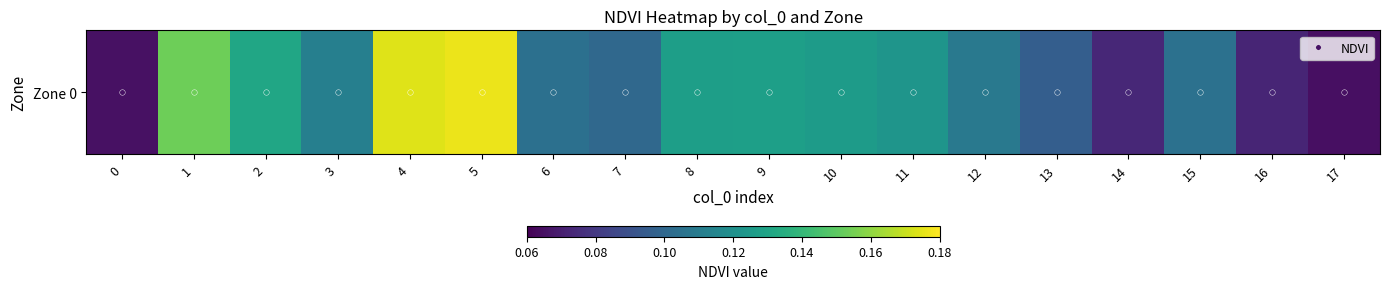

Reading left to right, transcribe all the data shown in this chart.

0.1	0.2	0.1	0.1	0.2	0.2	0.1	0.1	0.1	0.1	0.1	0.1	0.1	0.1	0.1	0.1	0.1	0.1